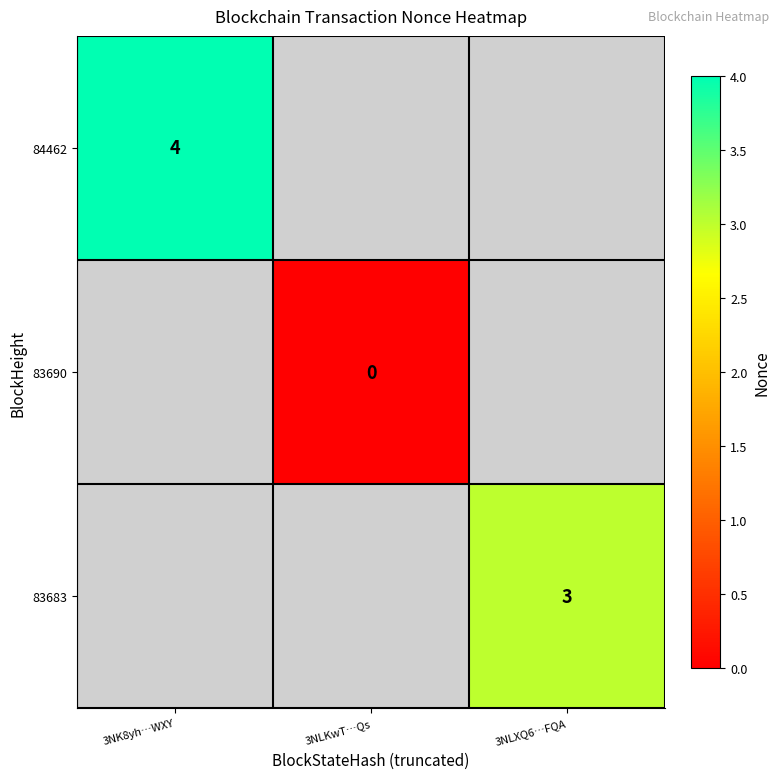

Is it true that 83683 equals 4 at 3NLXQ6…FQA?

False